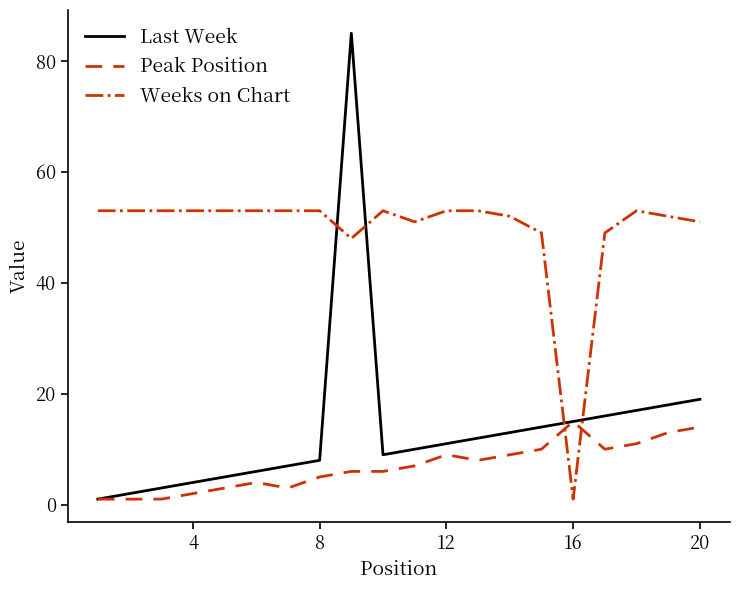

List the series in order of their overall mean, lowest first.

Peak Position, Last Week, Weeks on Chart